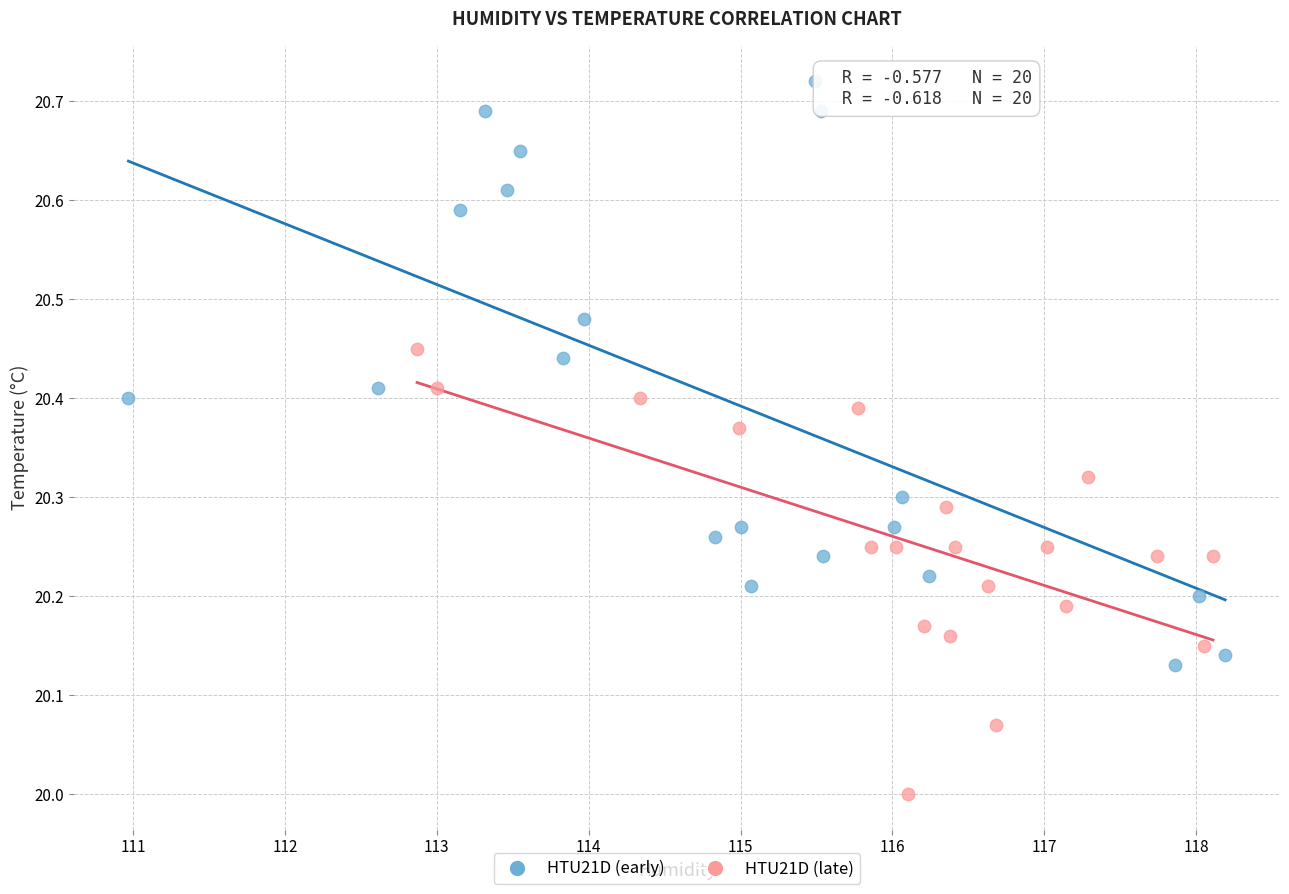

Which series has the largest Y range (max minus min)?

HTU21D (early)